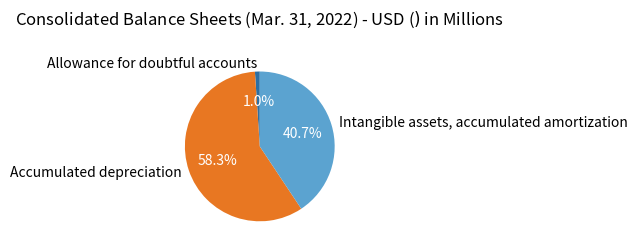

To the nearest percent, what is the average slice percentage?

33%